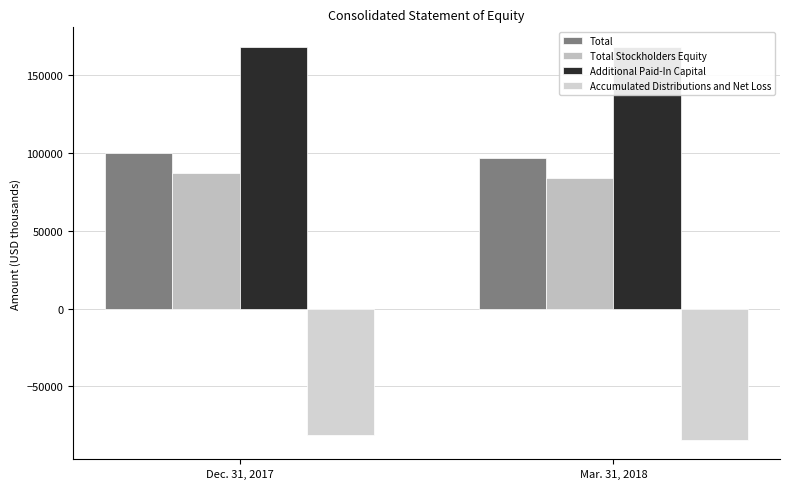

What is the value of the Additional Paid-In Capital bar at the 1st from the left?

167871